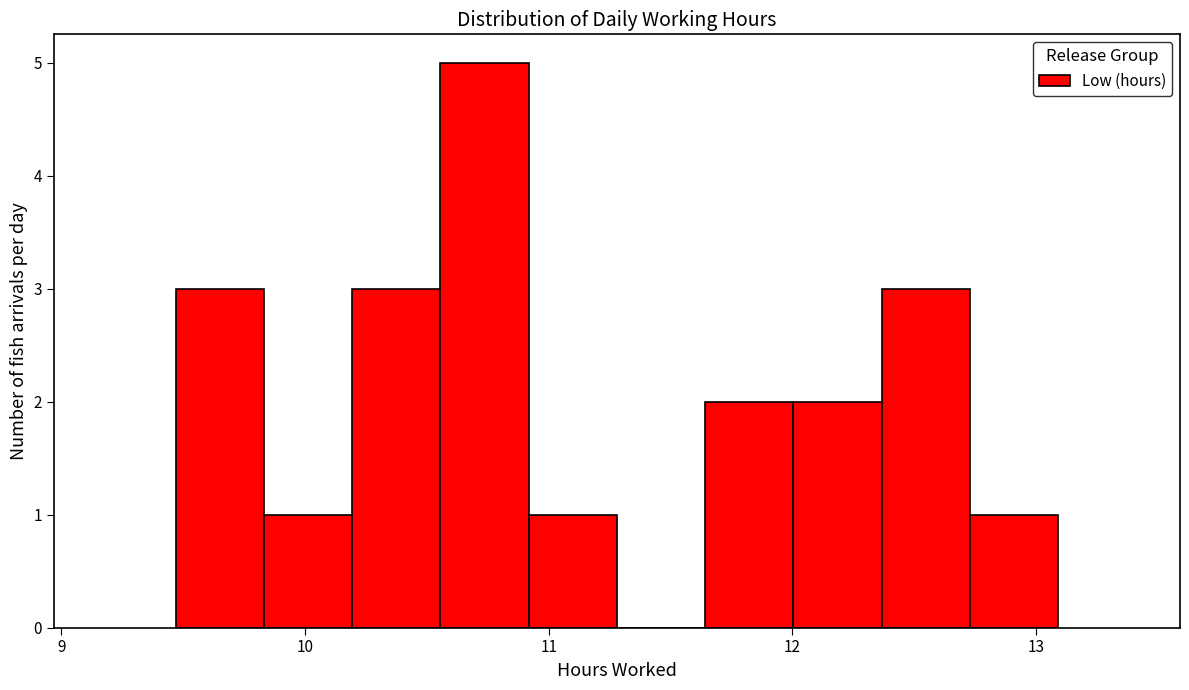

Around what value on the x-axis is the tallest bar? Give the approximate position of its centre, as read against the axis.

10.7